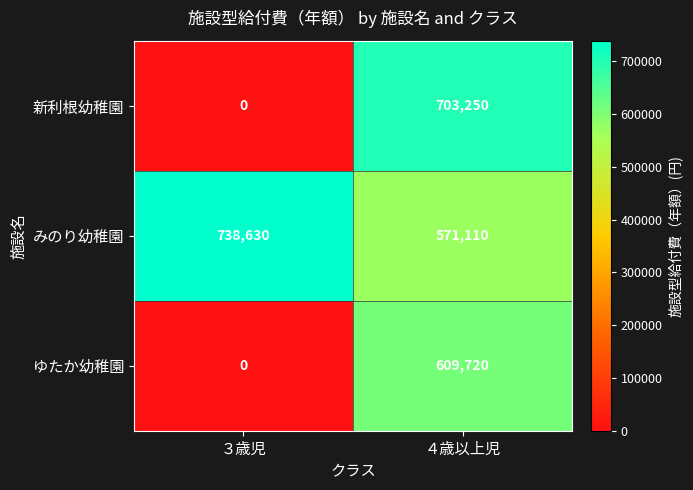

What is the greatest value displayed?

738630